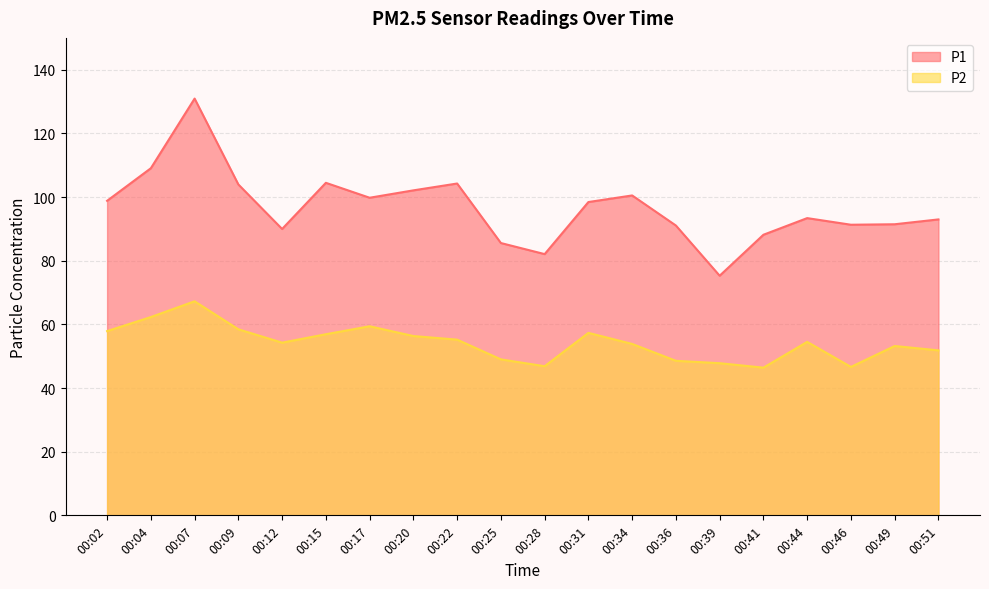

Between 00:07 and 00:44, which series saw the biggest shift?

P1